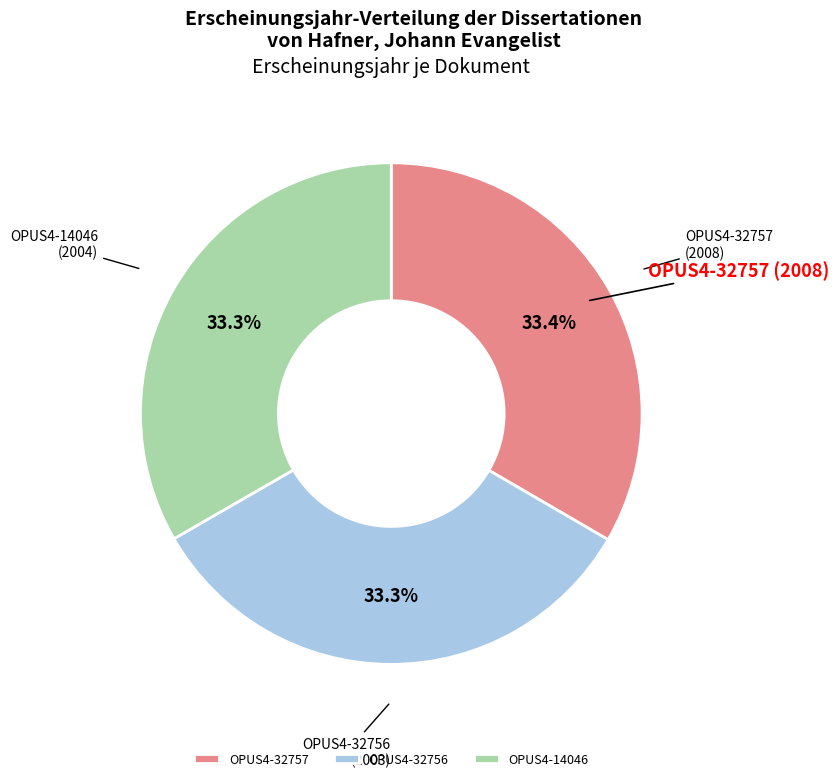

To the nearest percent, what is the average slice percentage?

33%